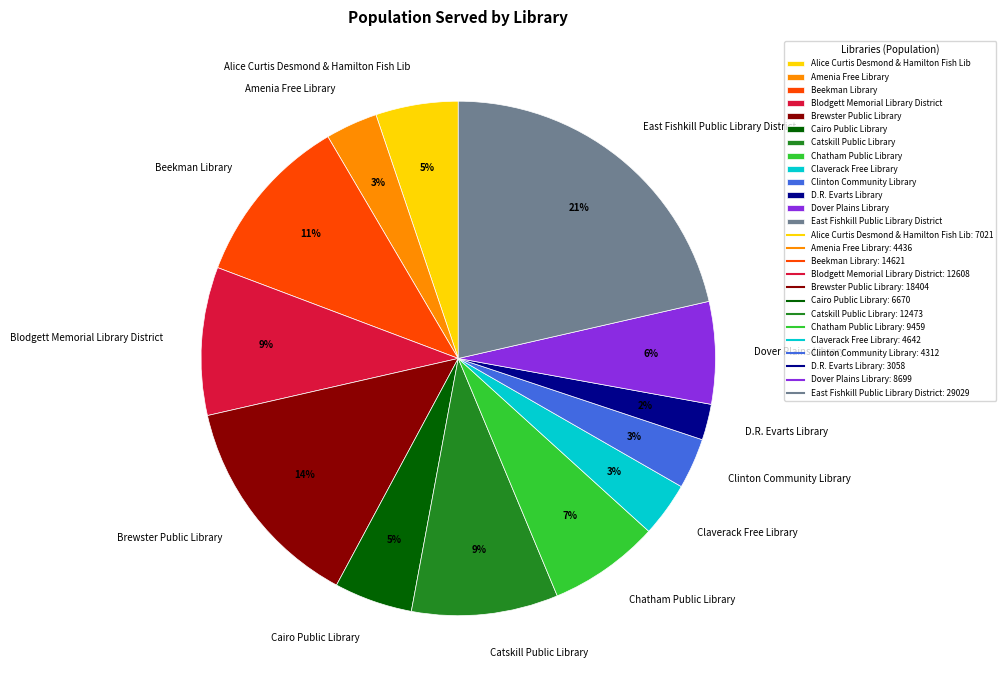

Does Dover Plains Library represent more than half of the total?

No